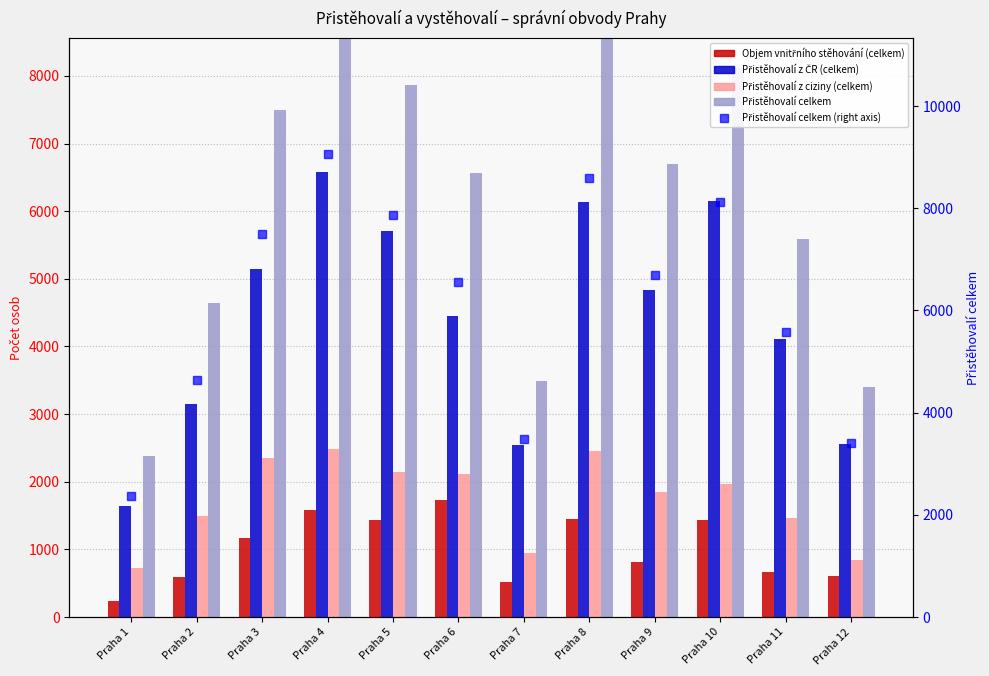

What is the average value of the Přistěhovalí celkem (right axis) series?

6155